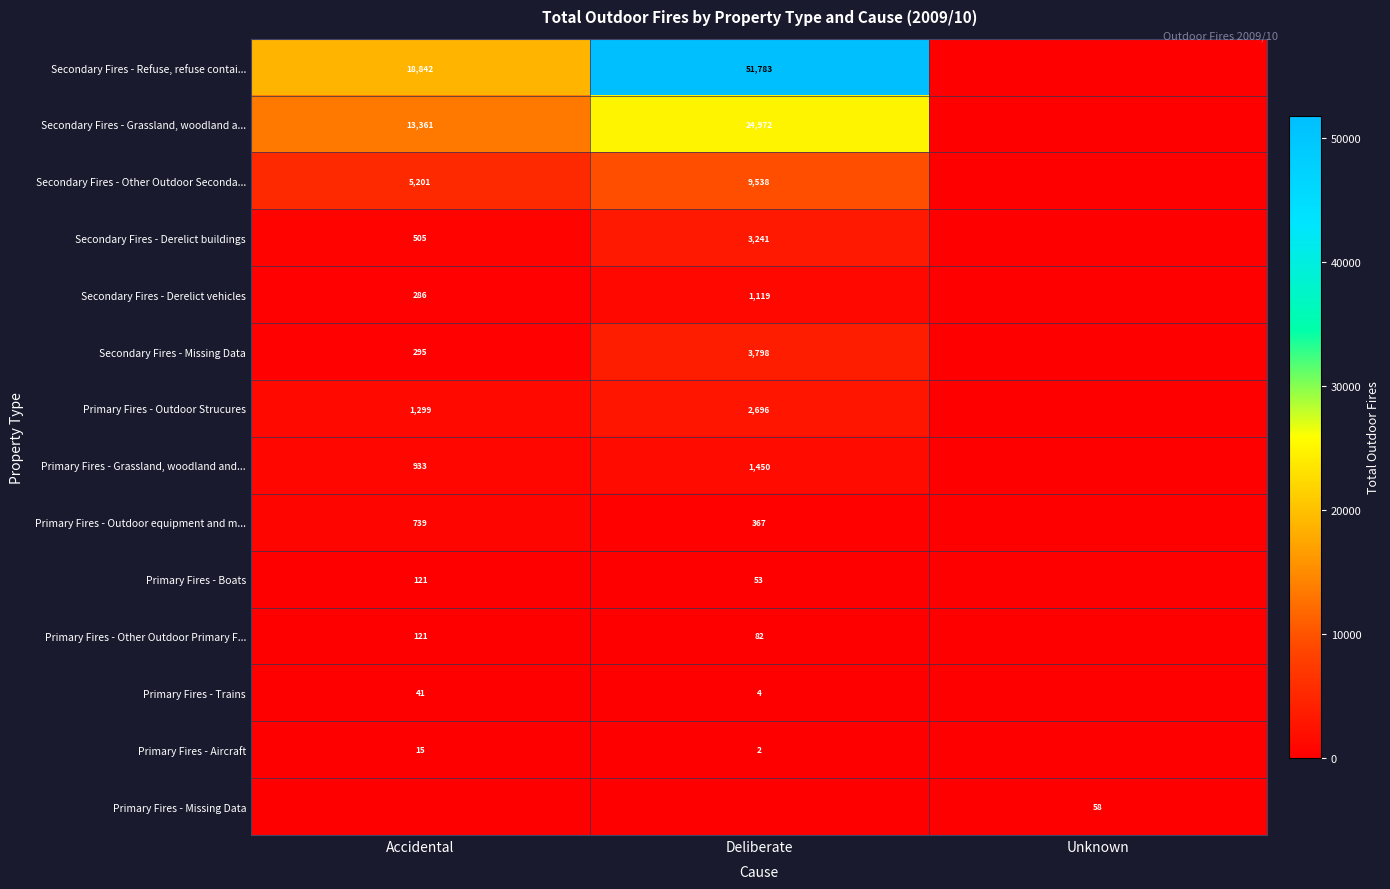

The value of Secondary Fires - Missing Data at Accidental is 295. True or false?

True